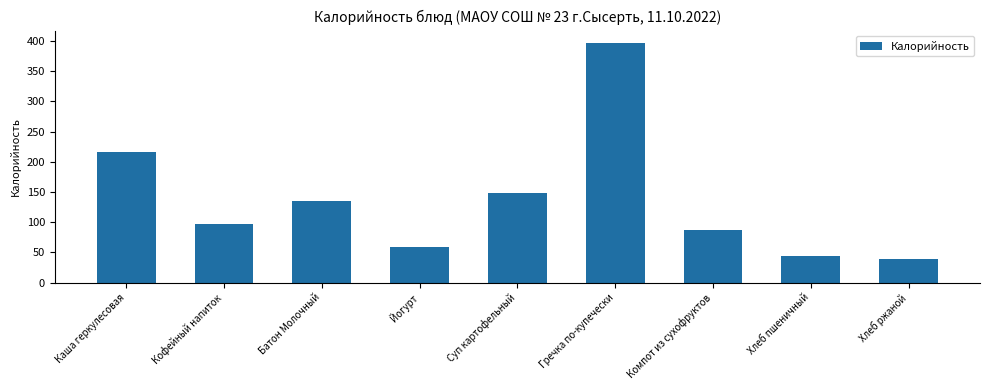

True or false: the data shows 215.9 at Каша геркулесовая.

True